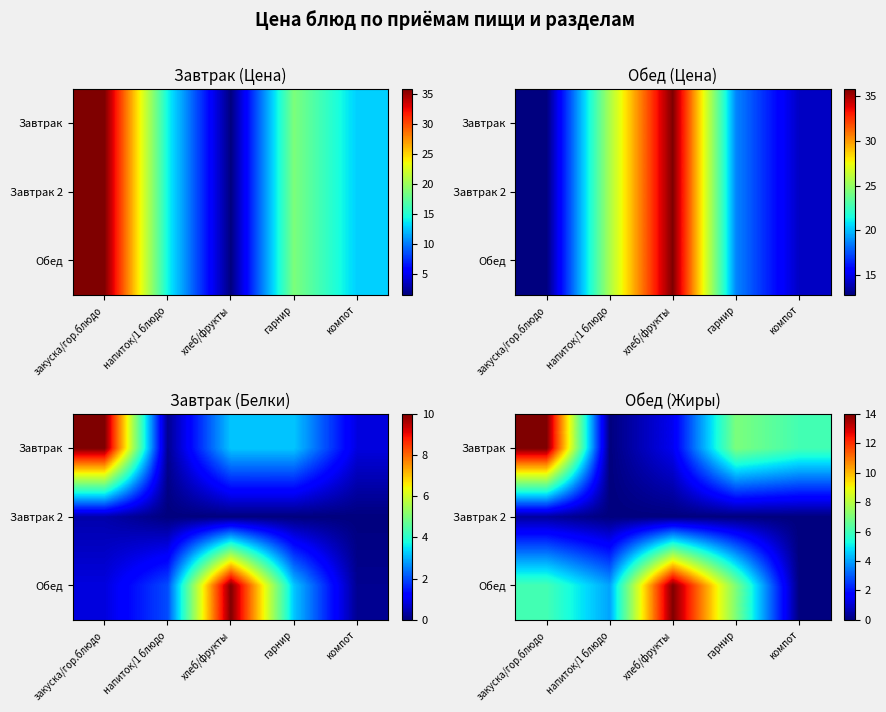

Rank the series by their maximum value, from highest to lowest.

Завтрак, Обед, Завтрак 2